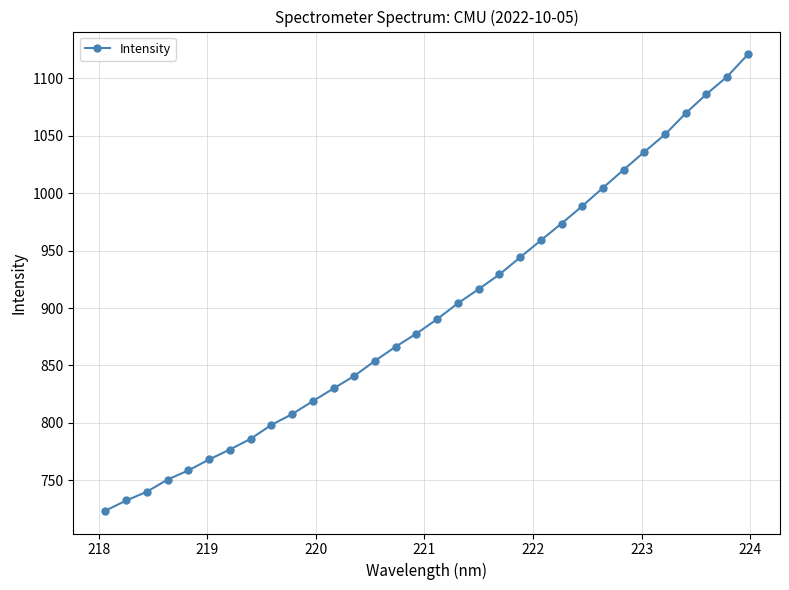

How many data points does each series have?

32